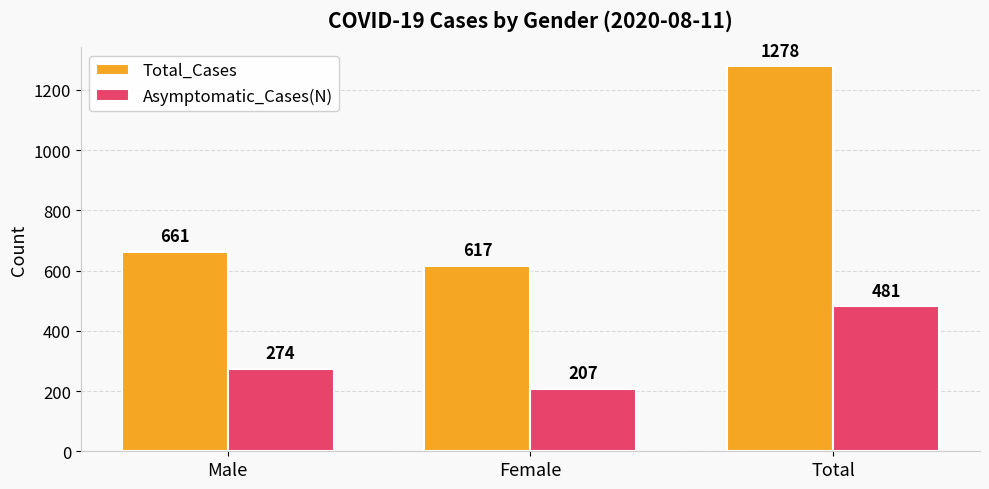

How many bars are there in total?

6